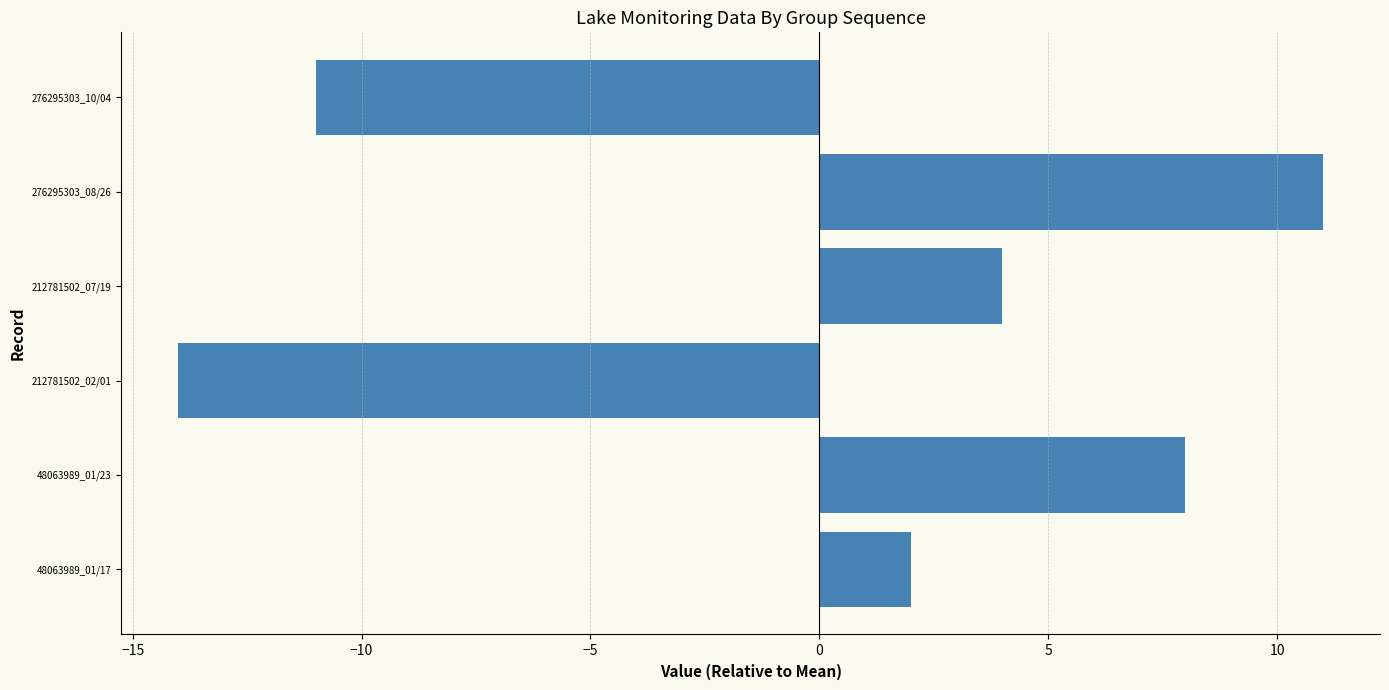

The chart shows a value of 3 at 48063989_01/17. True or false?

False